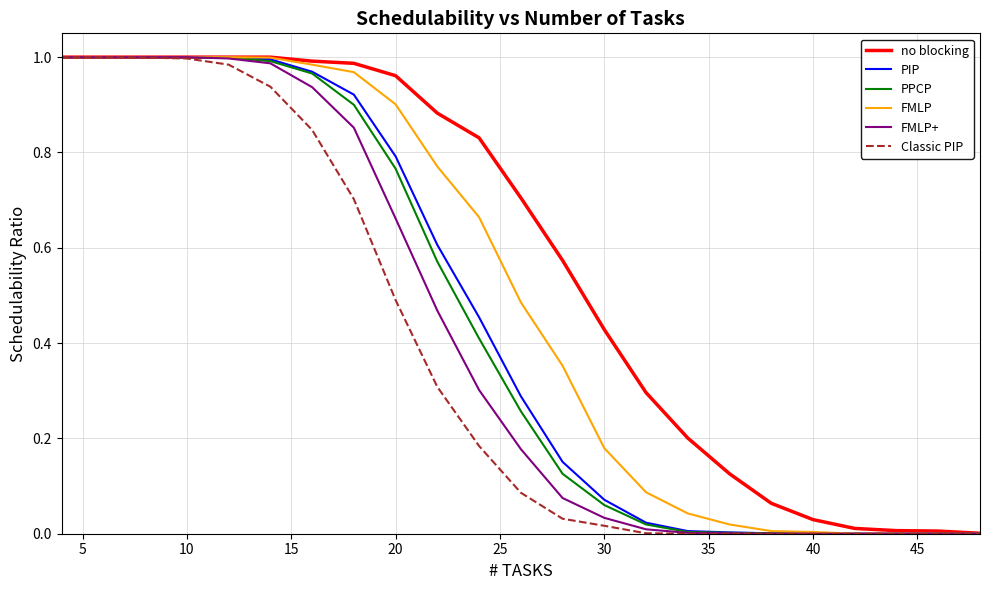

Which series has the largest total across all categories?

no blocking